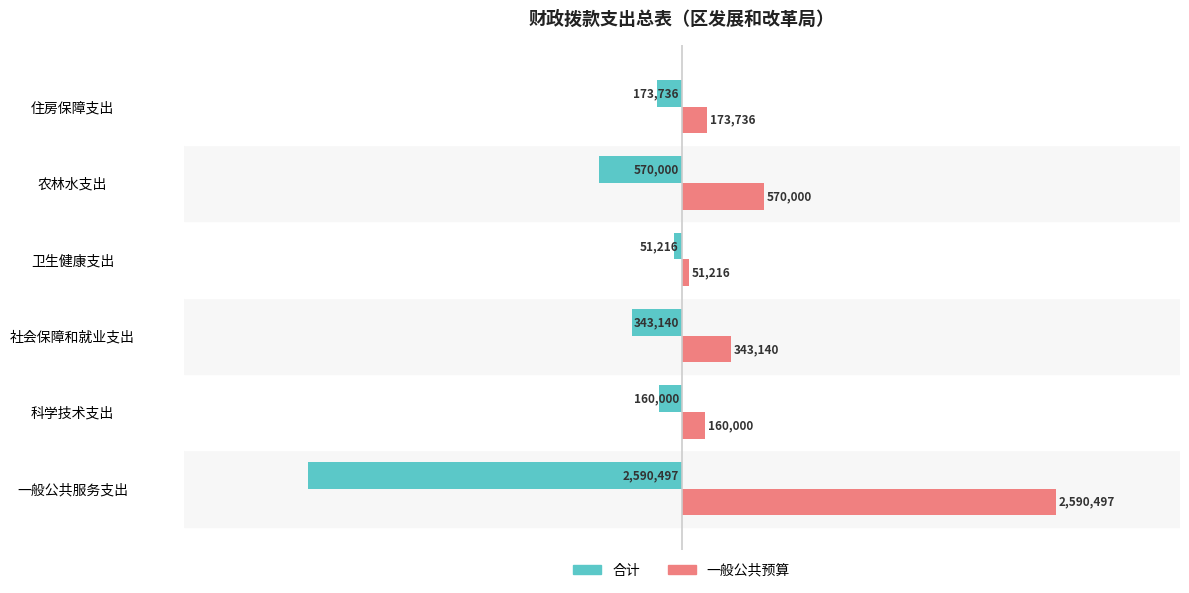

What are all the series names shown in the legend?

合计, 一般公共预算